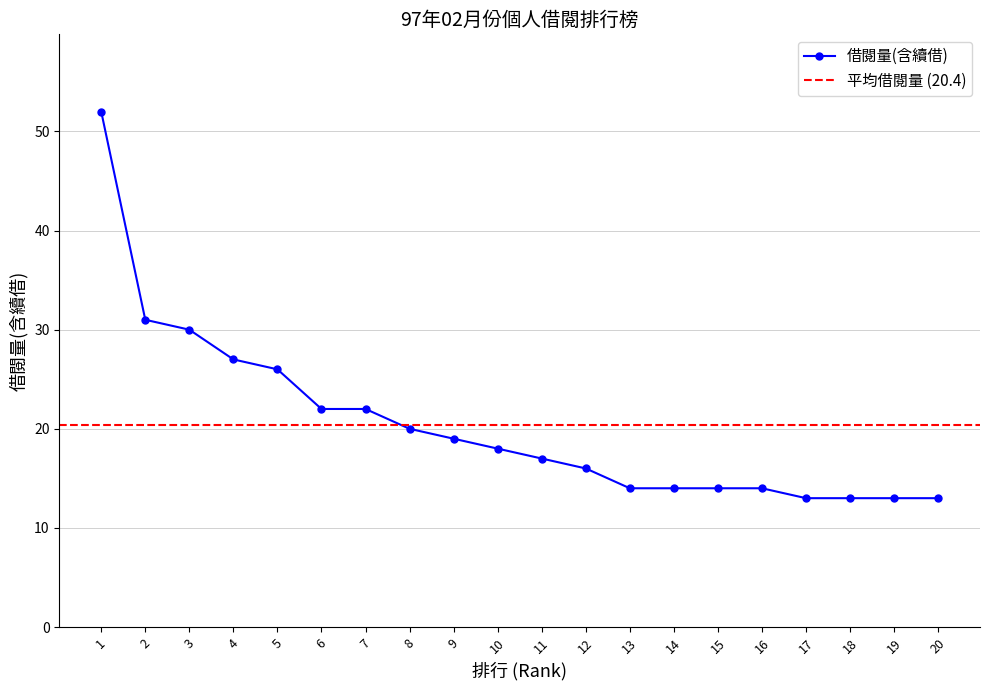

True or false: 借閱量(含續借) has a value of 20 at 18.

False